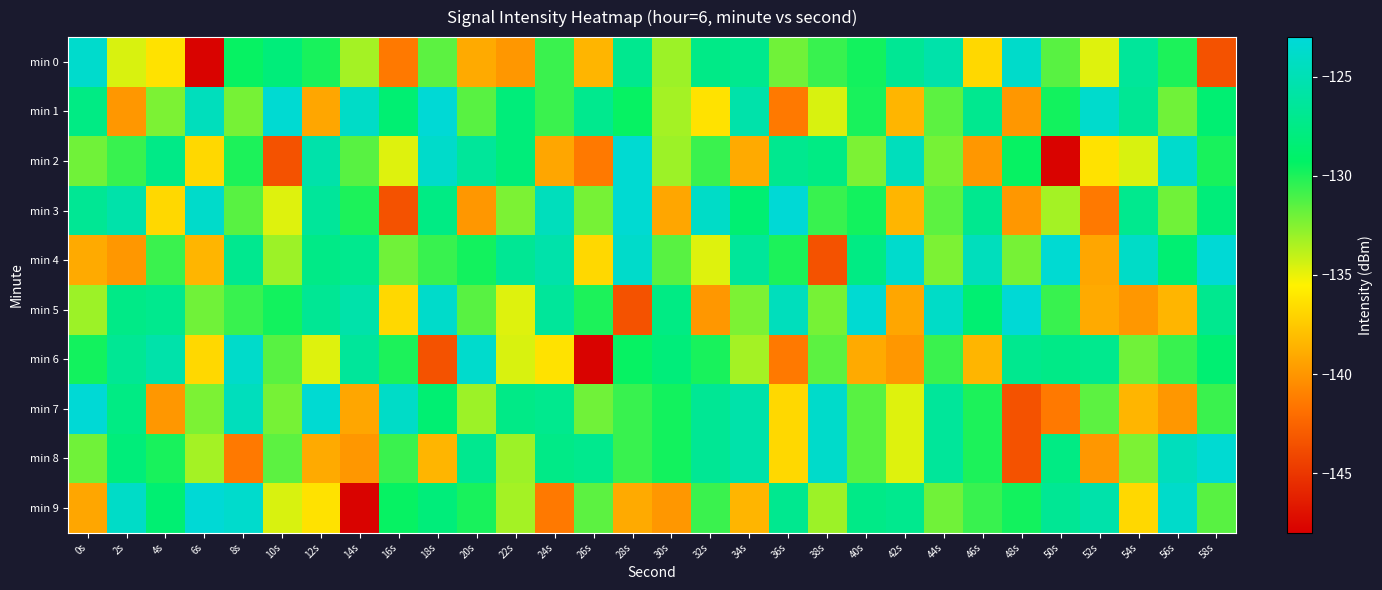

Which series has the largest total across all categories?

min 4